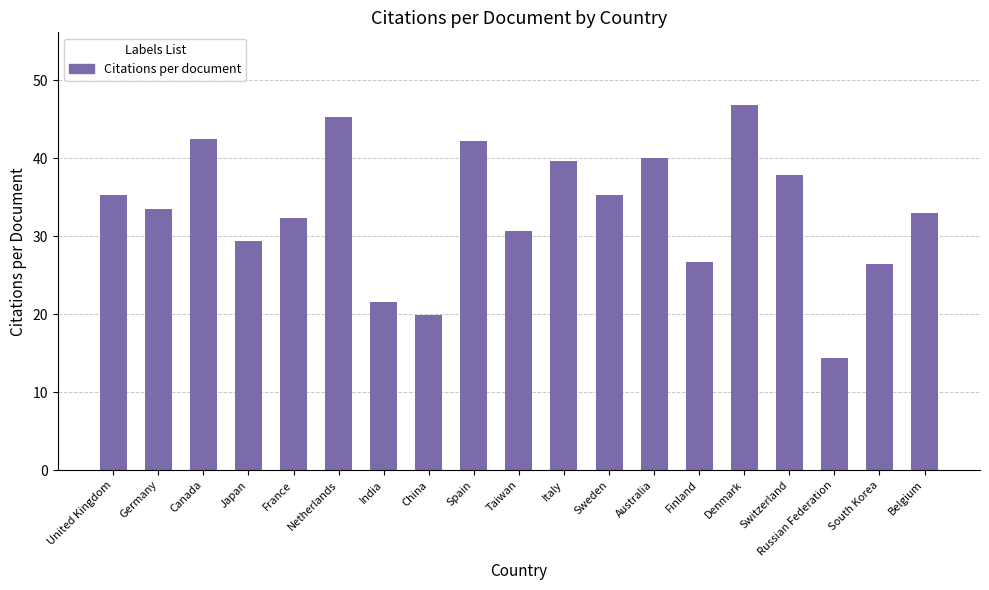

What is the greatest value displayed?

46.8